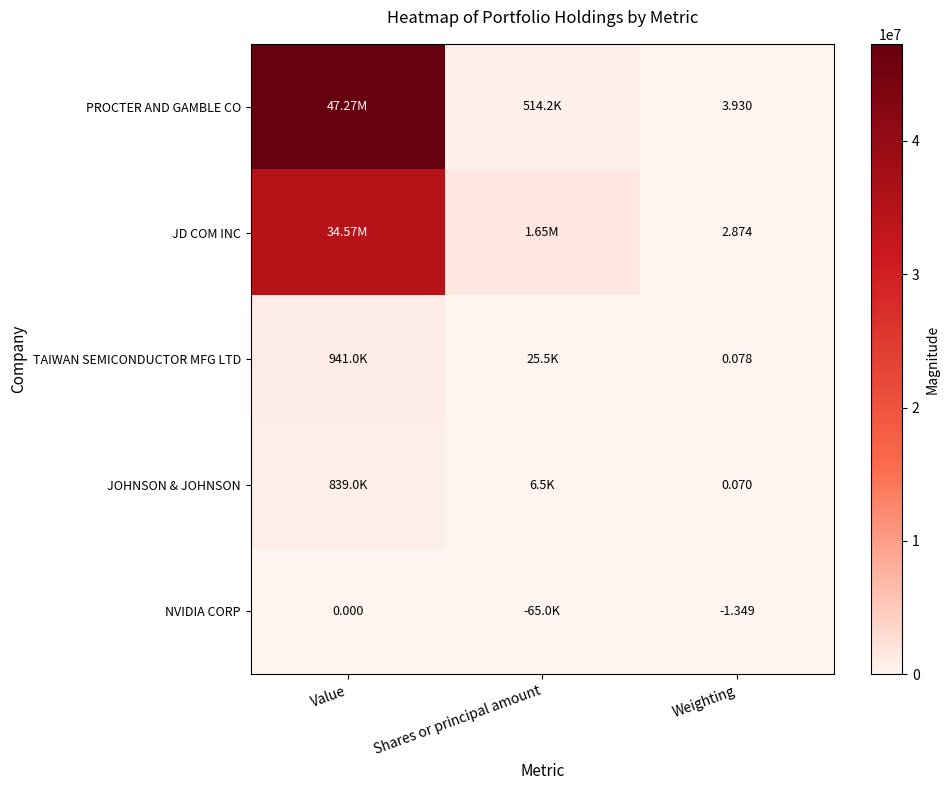

Which series has the widest spread of values?

PROCTER AND GAMBLE CO